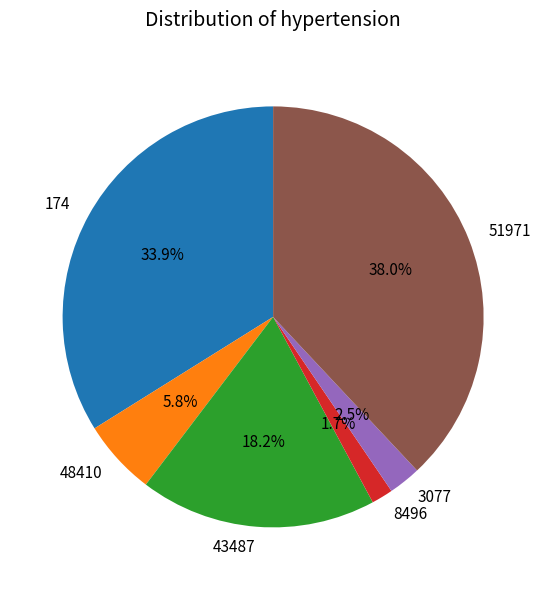

What portion of the pie excludes 3077?

97.5%